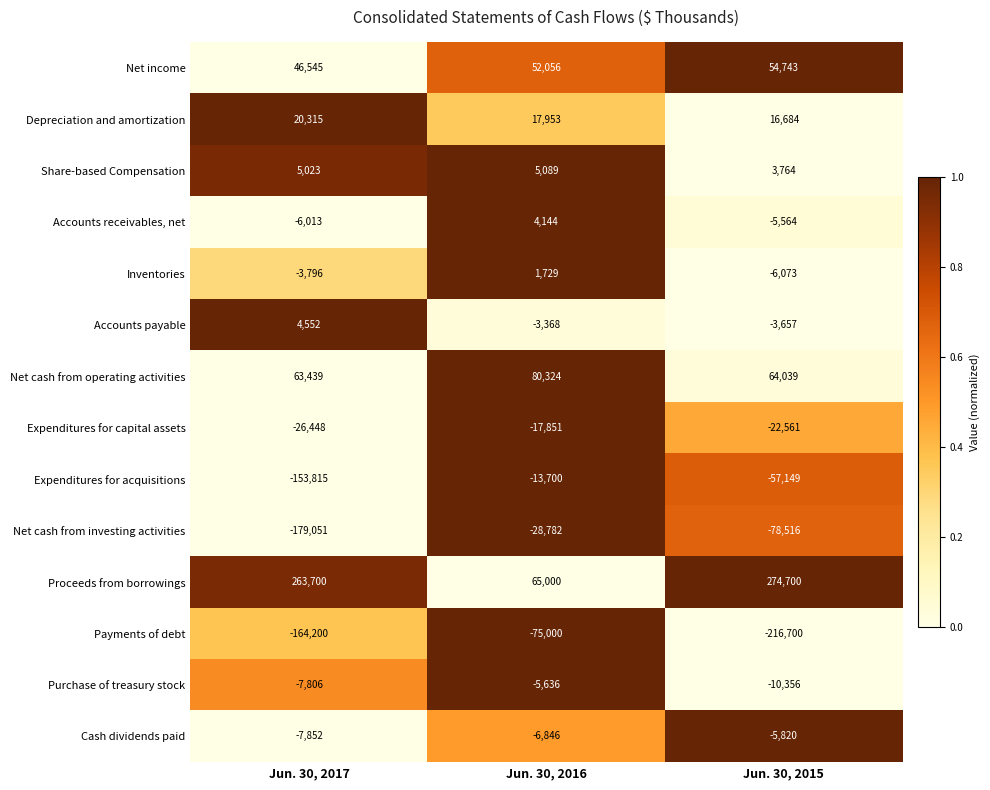

The Payments of debt series shows -56491 at Jun. 30, 2017. True or false?

False